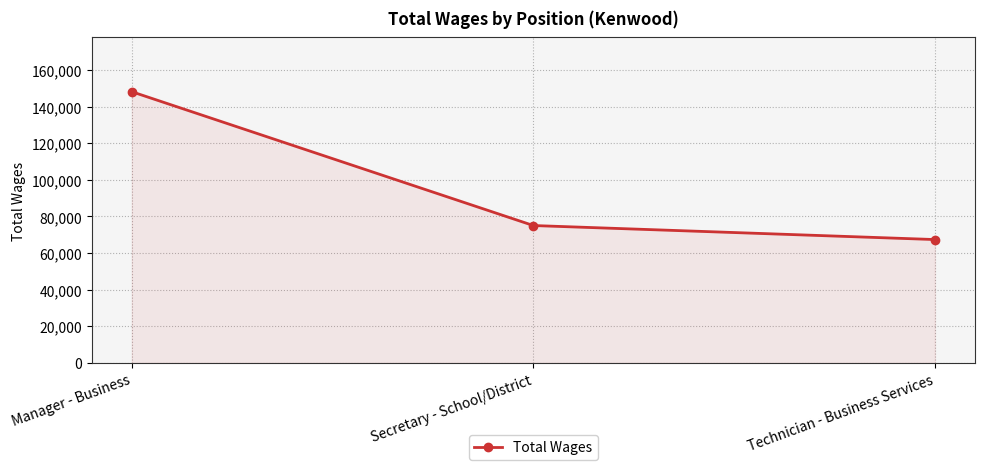

True or false: the data shows 148133 at Manager - Business.

True